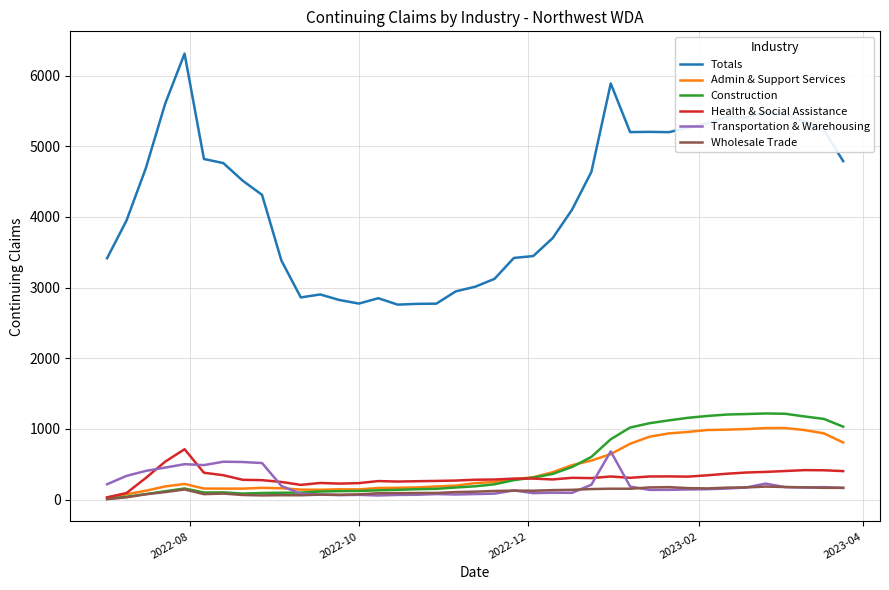

Which series has the widest spread of values?

Totals